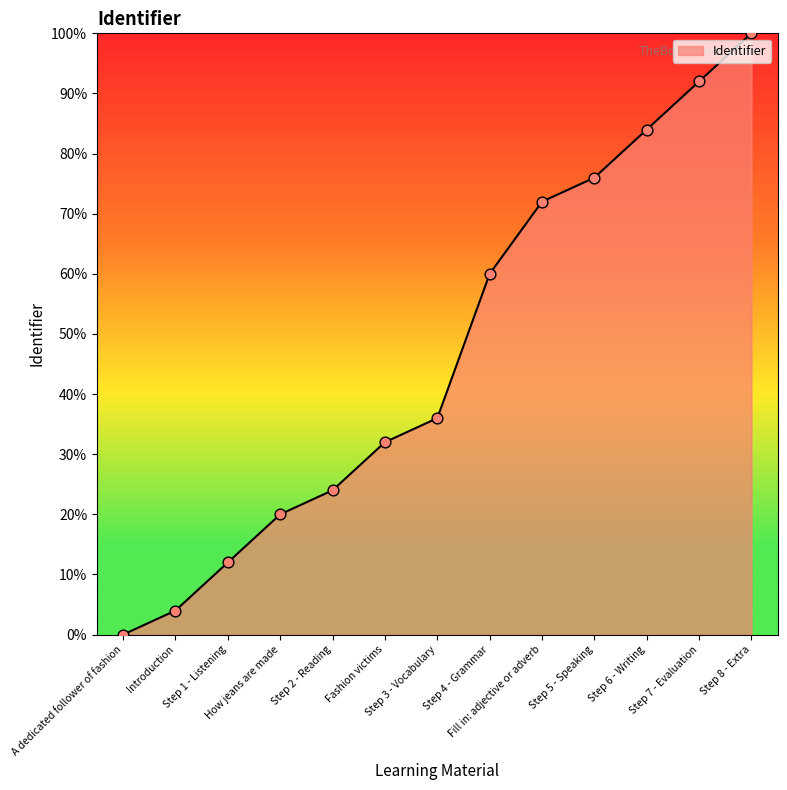

Between Step 8 - Extra and How jeans are made, which is larger?

Step 8 - Extra